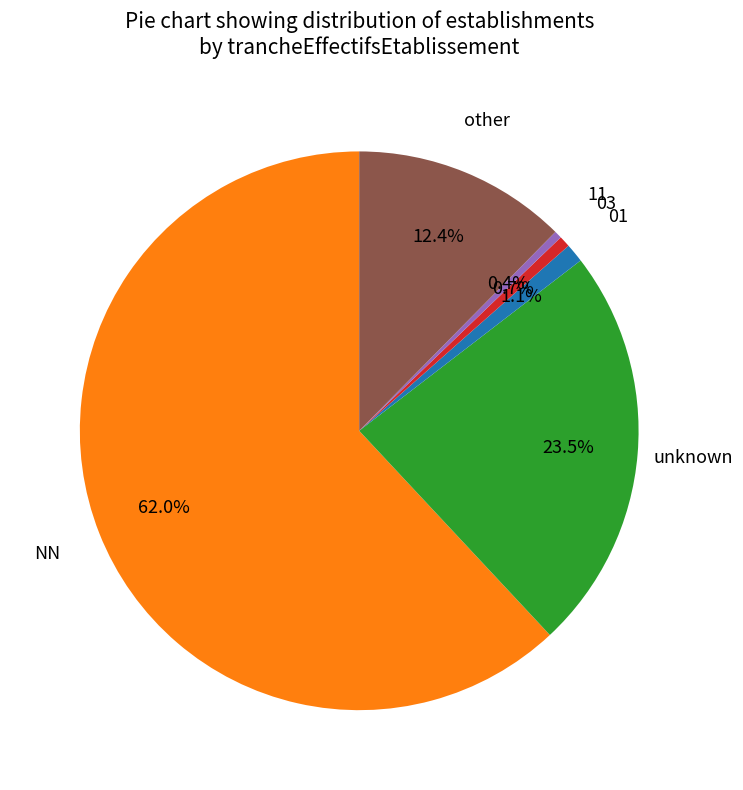

To the nearest percent, what percentage of the pie is other?

12%